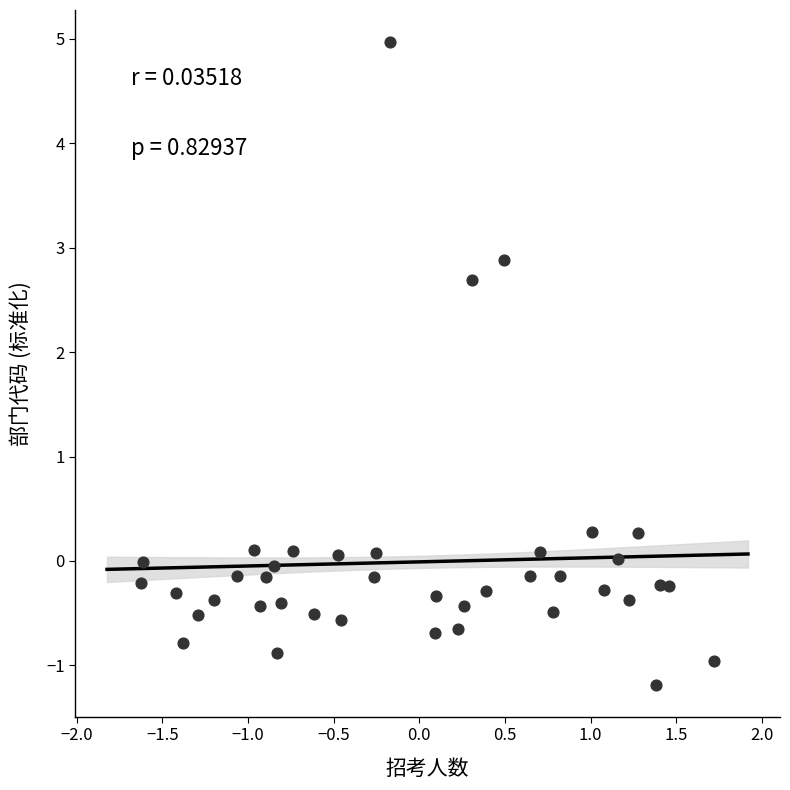

What is the range of X values (max minus min)?

3.3